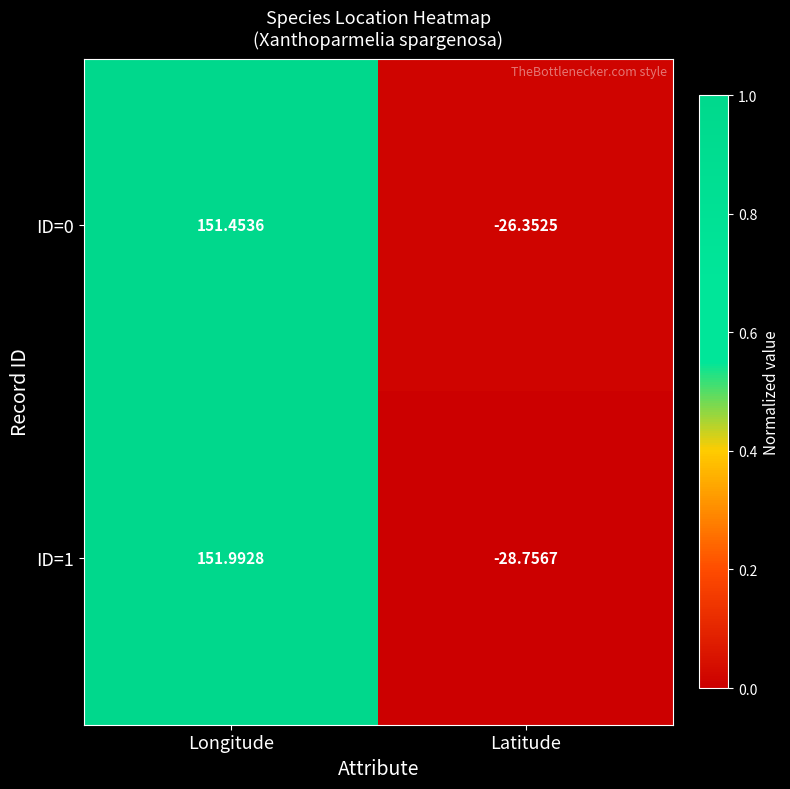

List the series in order of their peak value, lowest first.

ID=0, ID=1